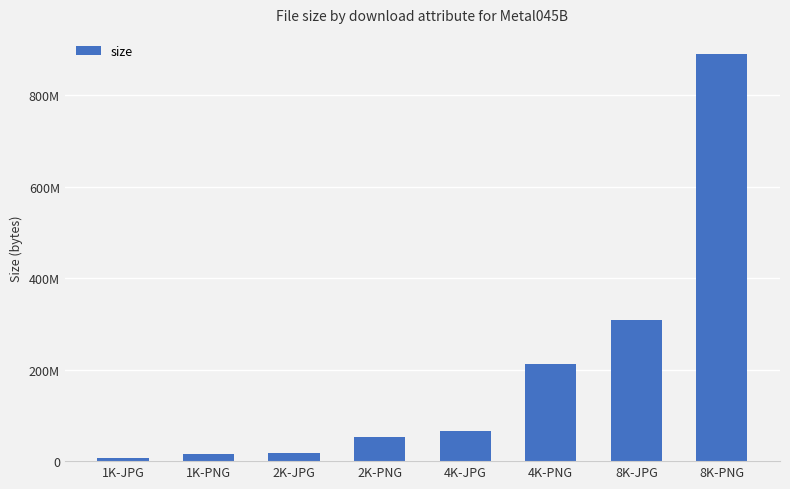

Is it true that the value at 4K-PNG is 212865825?

True